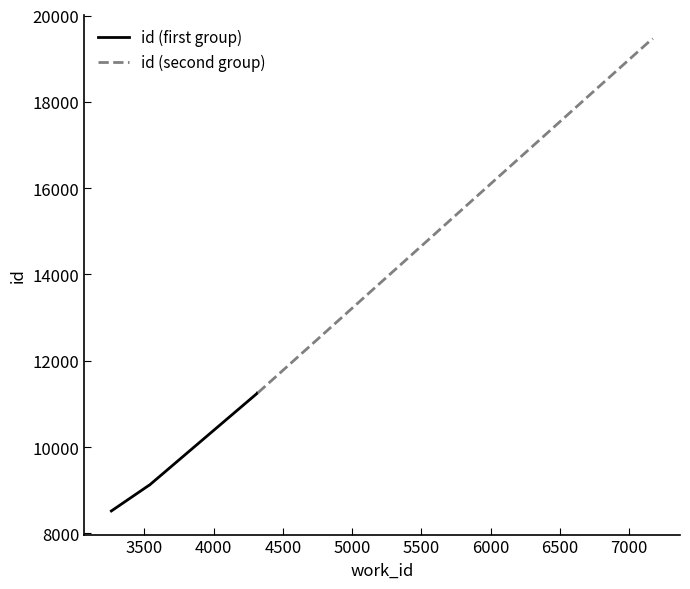

What is the minimum value for id (second group)?

11255